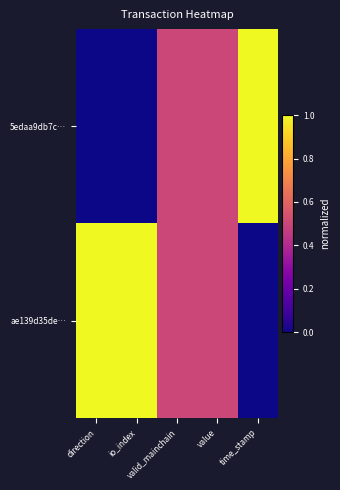

Reading left to right, transcribe all the data shown in this chart.

5edaa9db7c…: direction=0.0	io_index=0.0	valid_mainchain=0.5	value=0.5	time_stamp=1.0
ae139d35de…: direction=1.0	io_index=1.0	valid_mainchain=0.5	value=0.5	time_stamp=0.0